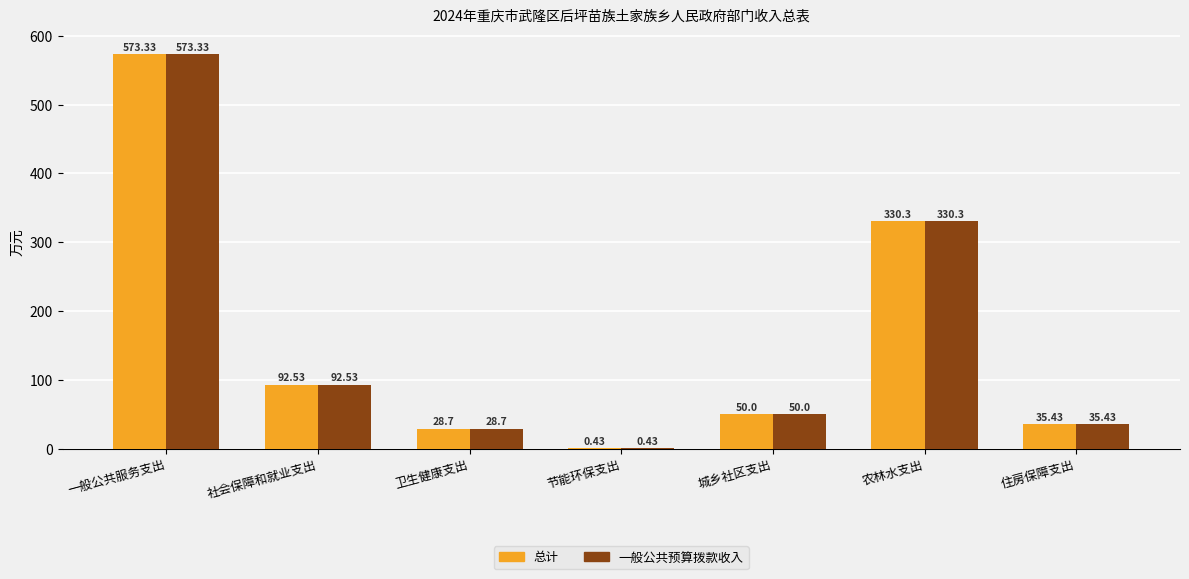

What is the sum of the 总计 values at 节能环保支出 and 农林水支出?

330.7